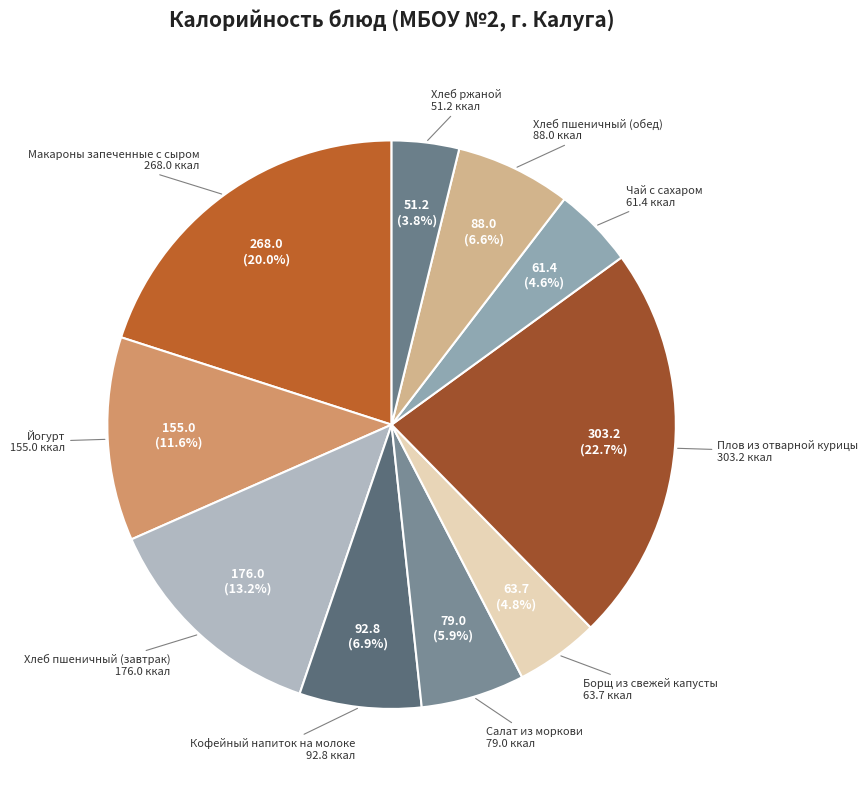

True or false: Кофейный напиток на молоке accounts for 7% of the total.

True